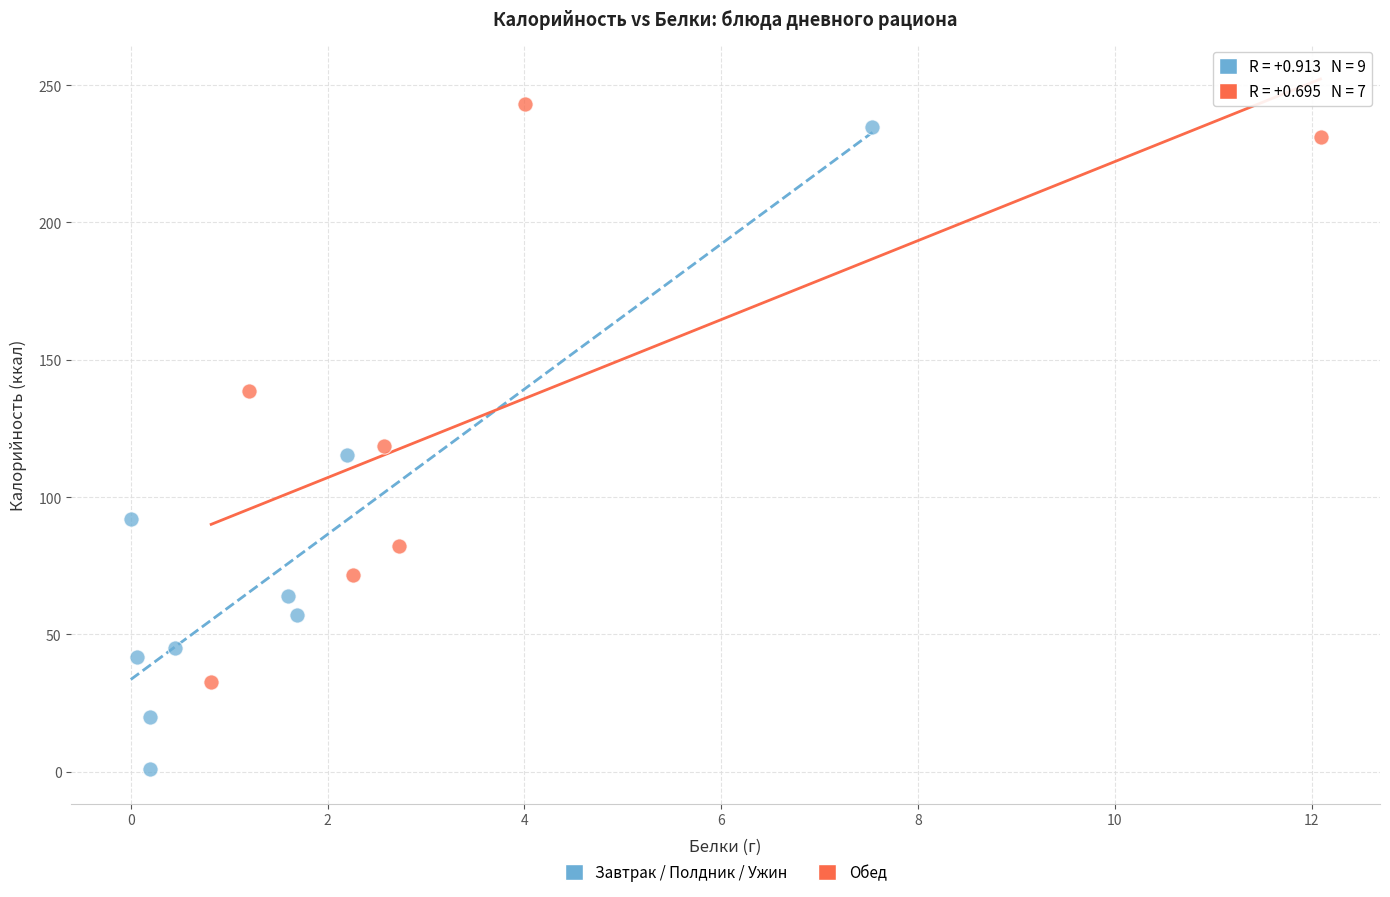

Which series contains the highest Y value?

Обед